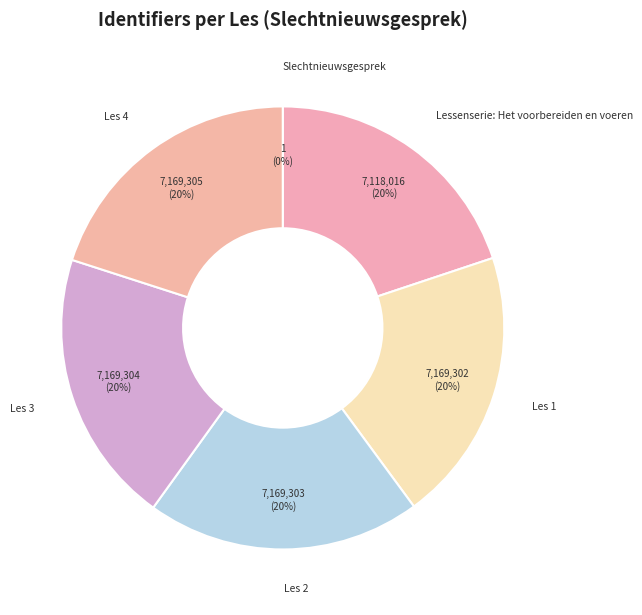

True or false: Les 3 accounts for 31% of the total.

False